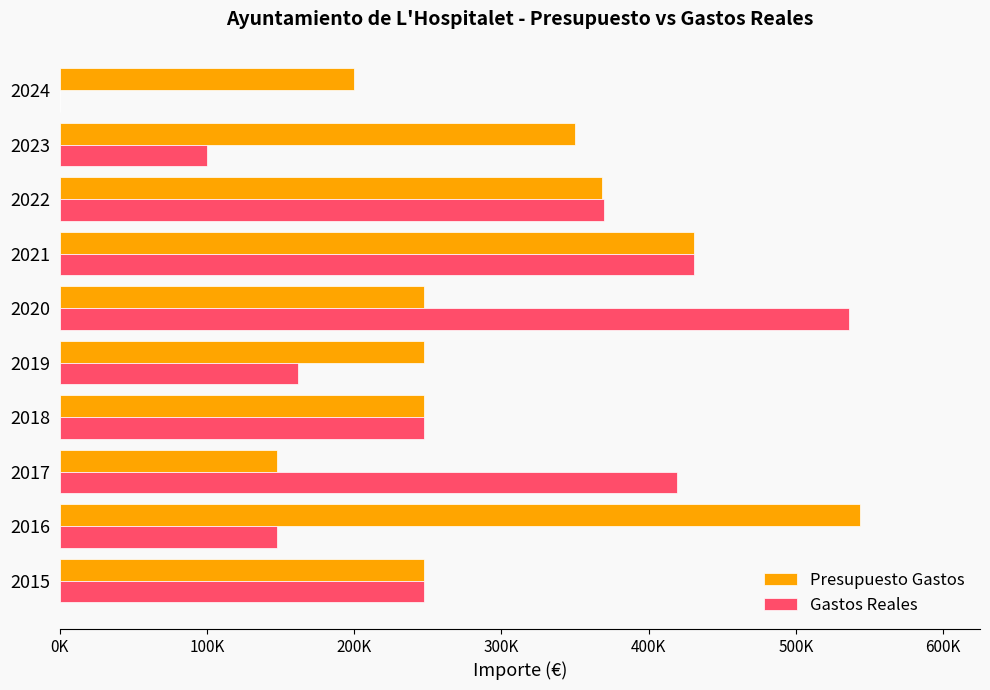

What are all the series names shown in the legend?

Presupuesto Gastos, Gastos Reales